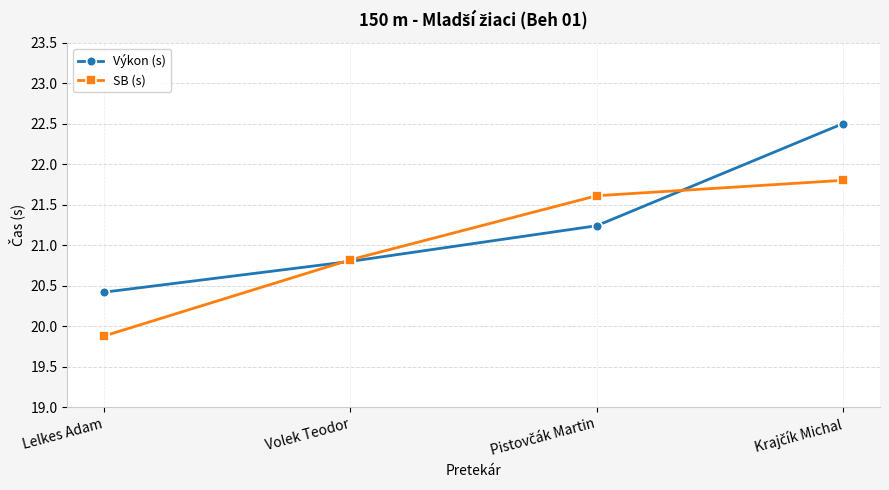

True or false: SB (s) and Výkon (s) intersect in this chart.

True